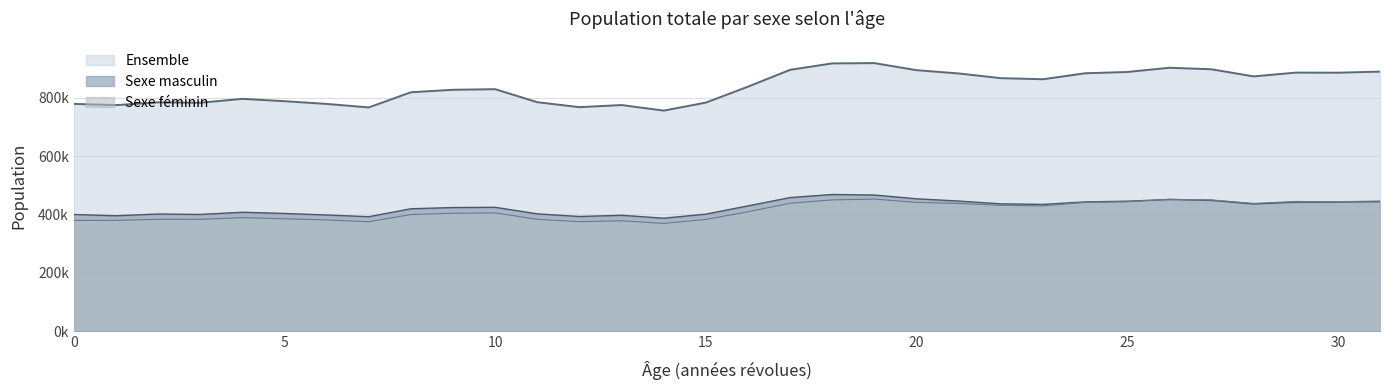

Which series ends up on top after the final intersection of Sexe masculin and Sexe féminin?

Sexe féminin